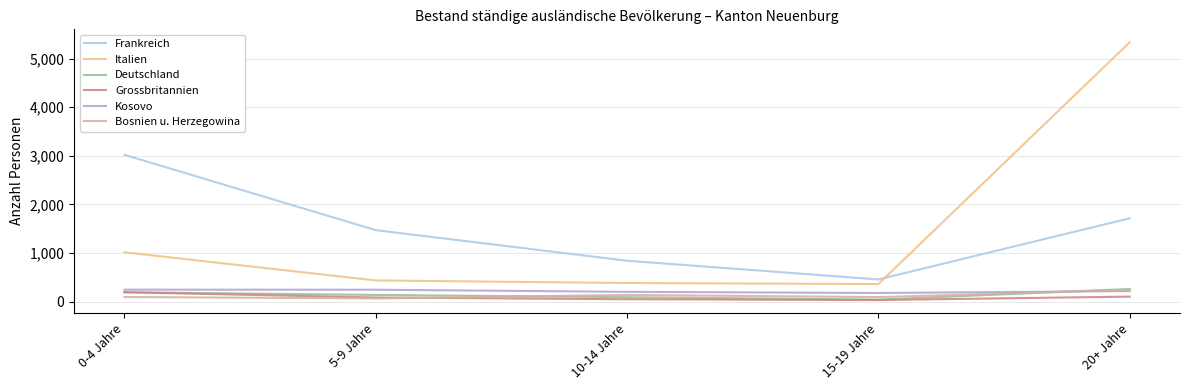

Between 15-19 Jahre and 20+ Jahre, which series saw the biggest shift?

Italien